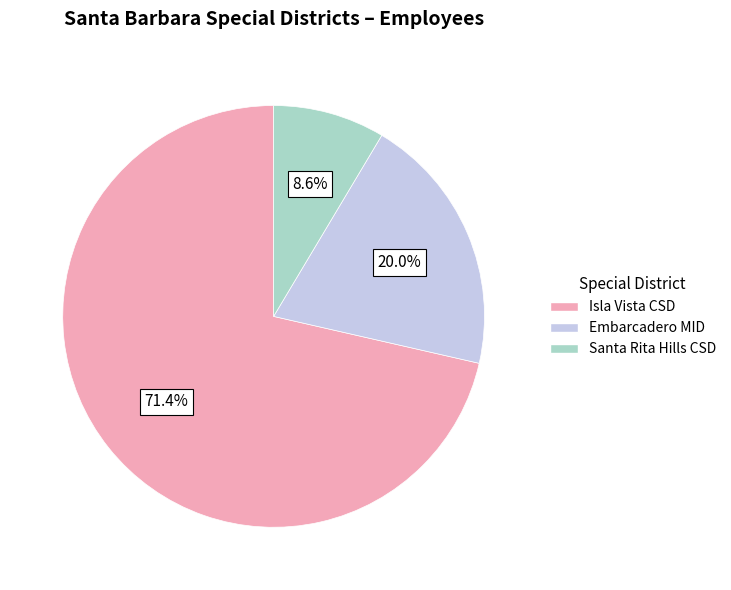

Which slice is the smallest?

Santa Rita Hills CSD